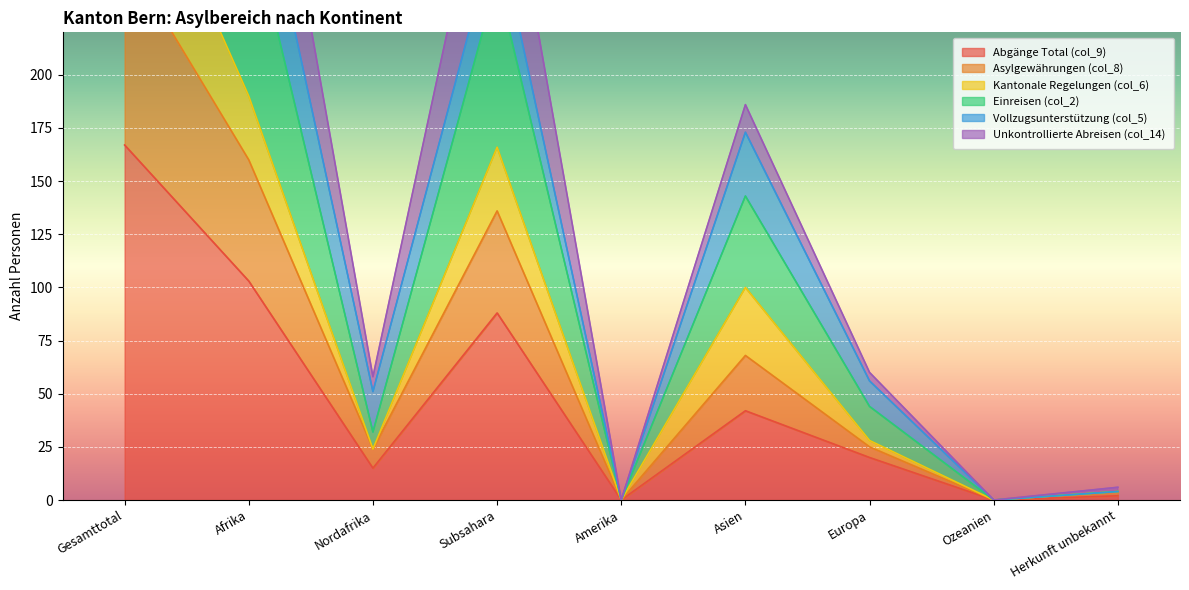

What is the average value of the Abgänge Total (col_9) series?

49